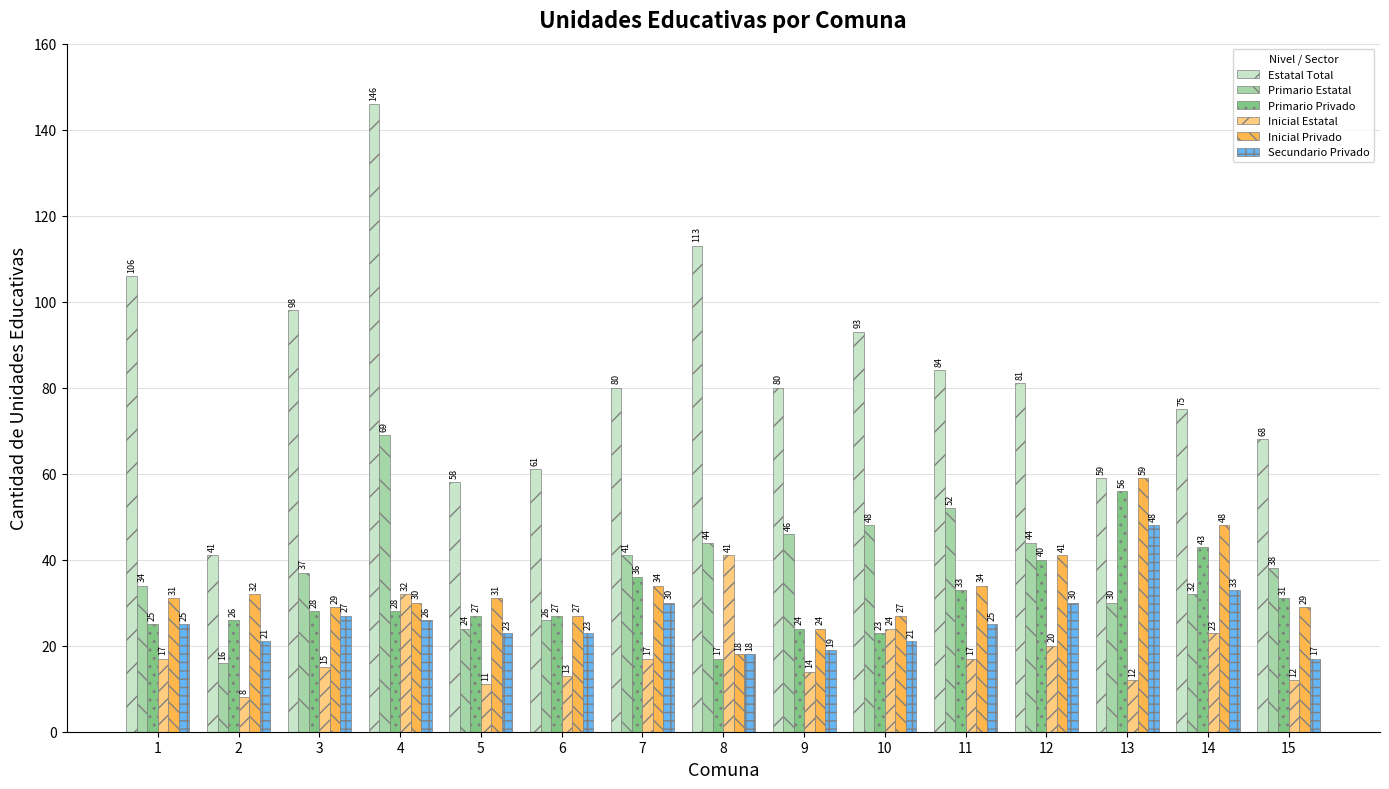

Where is Inicial Privado nearest to the value 38?

12